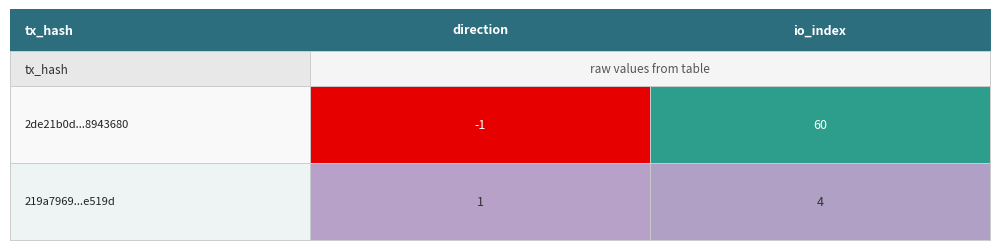

What is the highest value of the 219a7969096da247f3b4d3b6d95461db46e519d series?

4